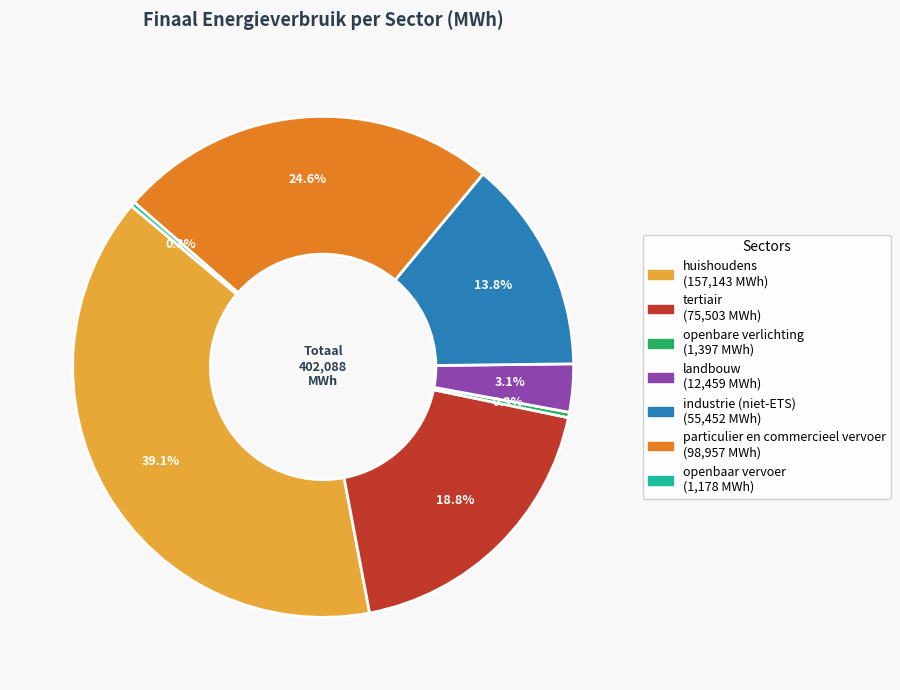

Which category has the biggest portion of the pie?

huishoudens